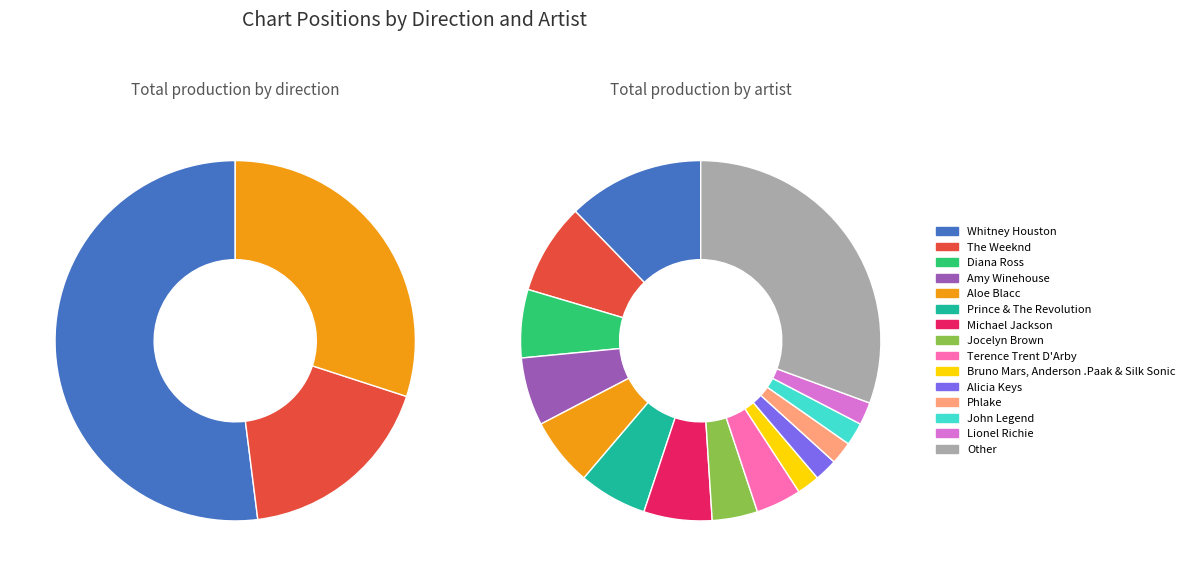

Which has a higher value, down or up?

up